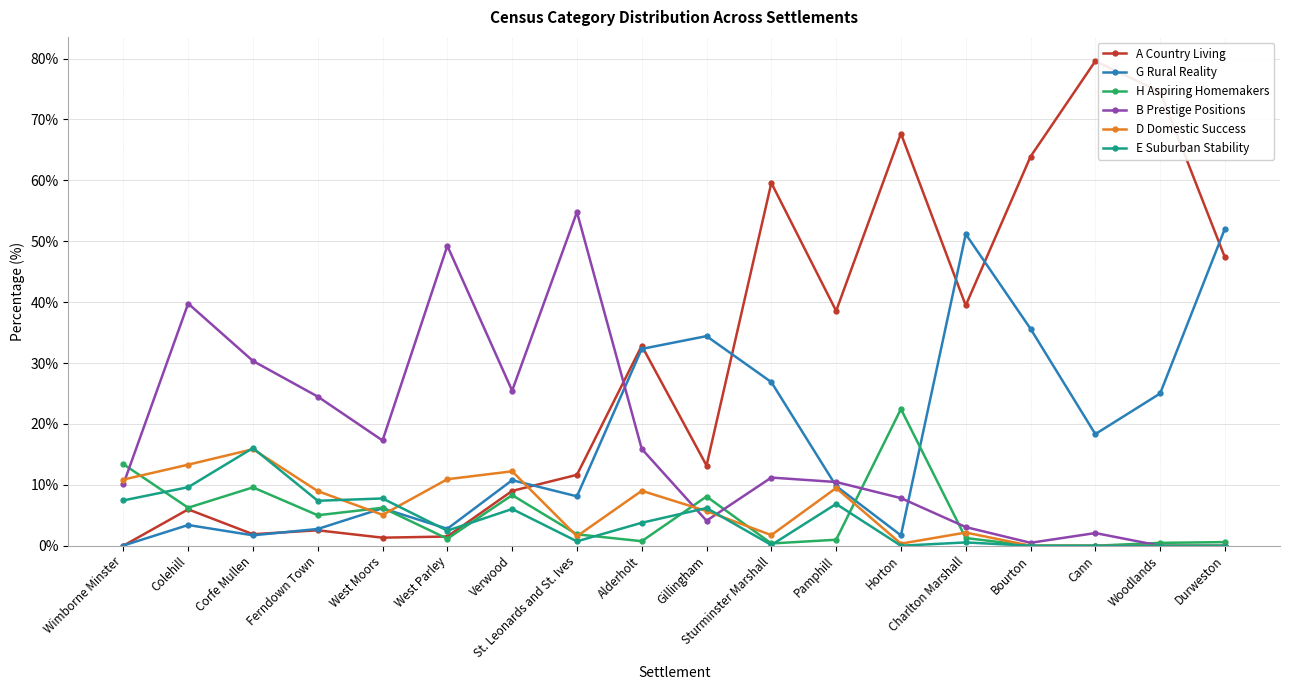

Which series has the largest total across all categories?

A Country Living